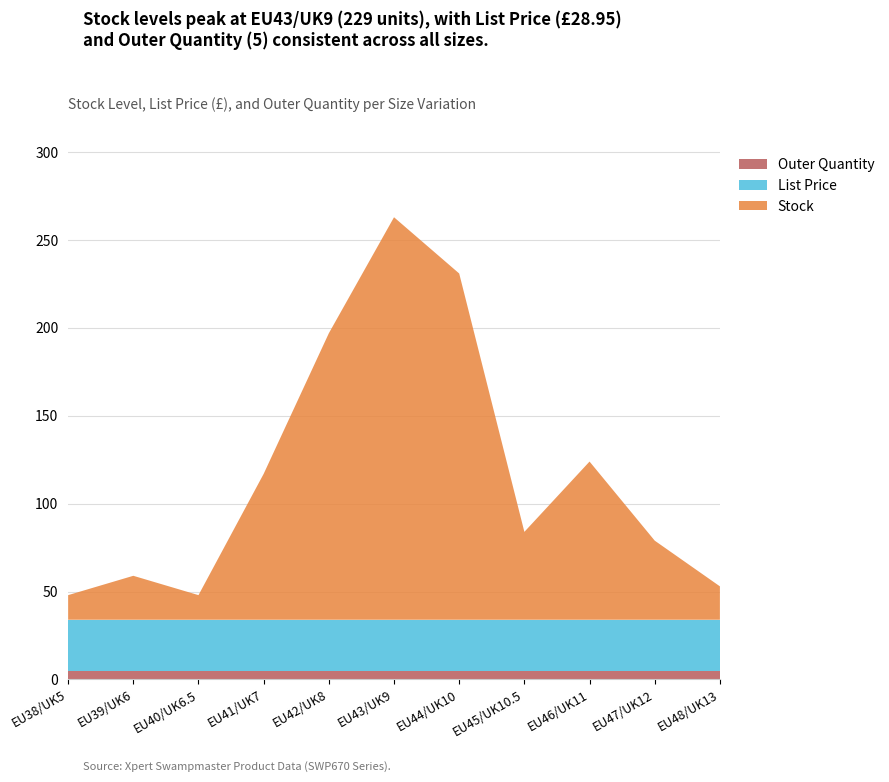

Reading left to right, transcribe all the data shown in this chart.

Stock: 14.0	25.0	14.0	83.0	163.0	229.0	197.0	50.0	90.0	45.0	19.0
List Price: 28.9	28.9	28.9	28.9	28.9	28.9	28.9	28.9	28.9	28.9	28.9
Outer Quantity: 5.0	5.0	5.0	5.0	5.0	5.0	5.0	5.0	5.0	5.0	5.0